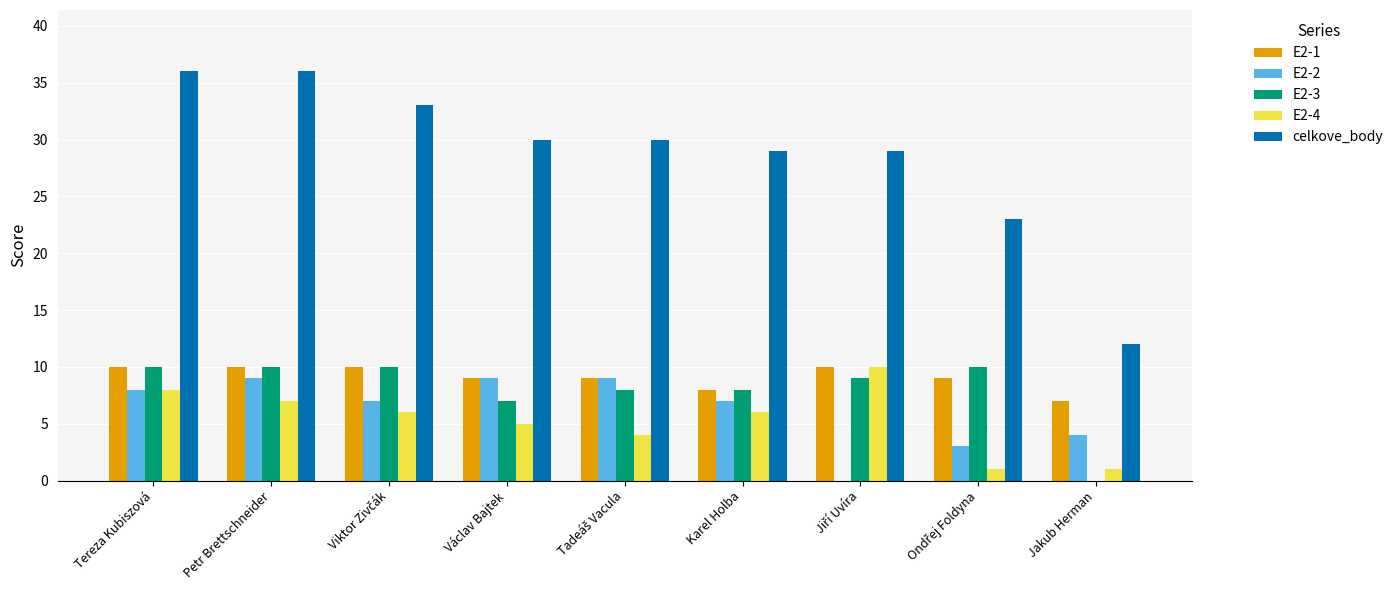

How many positive values does the E2-3 series have?

8